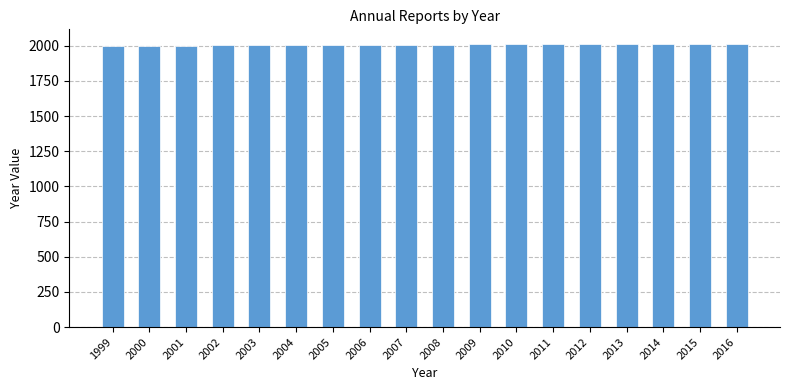

What is the sum of all values?

36135